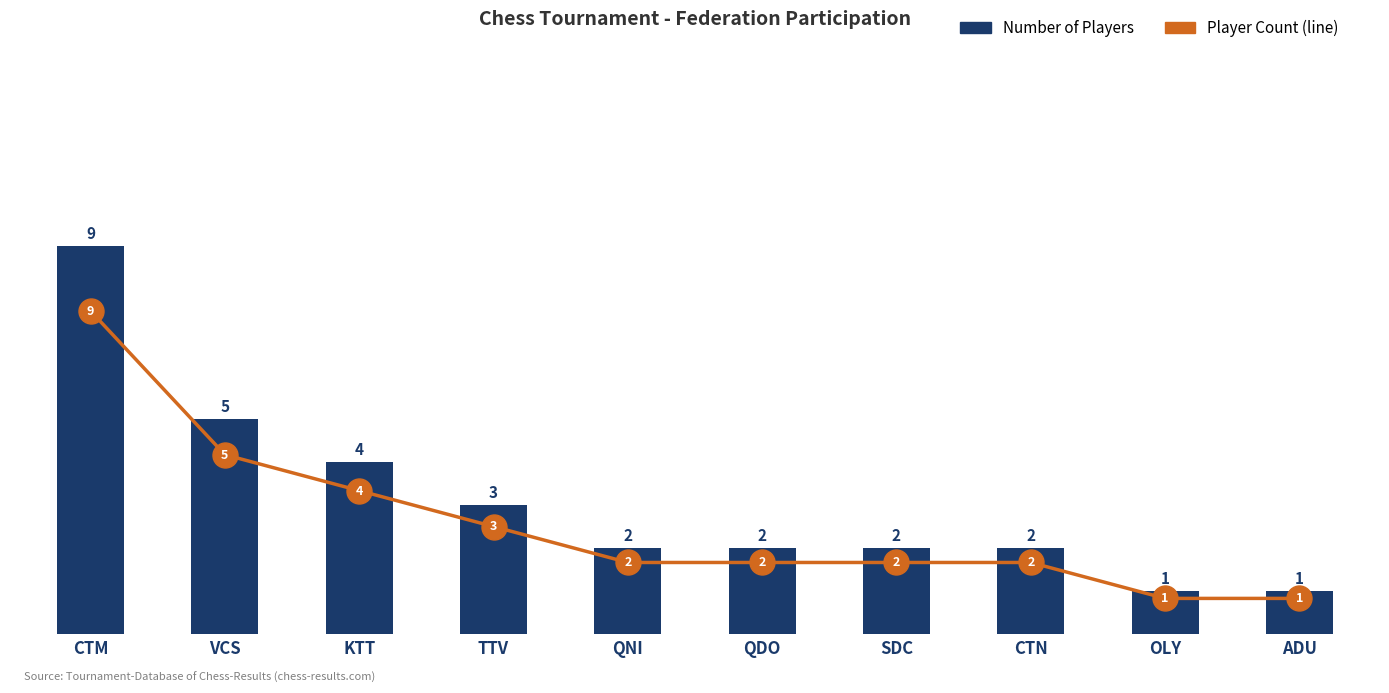

The value of Number of Players at QDO is 2. True or false?

True